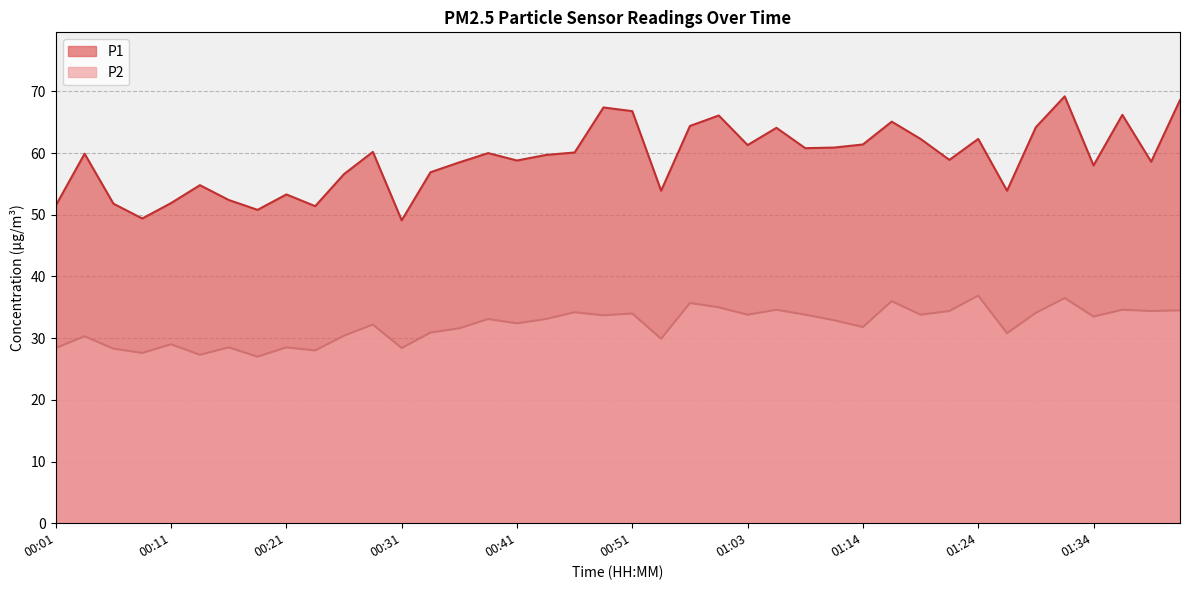

Read the P2 value at 00:06.

28.3